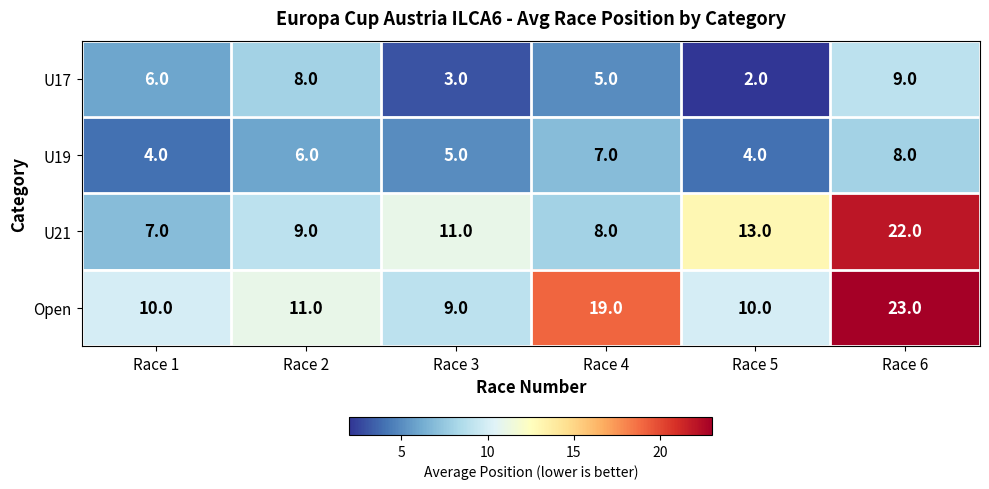

At Race 4, list the series in order from smallest to largest.

U17, U19, U21, Open